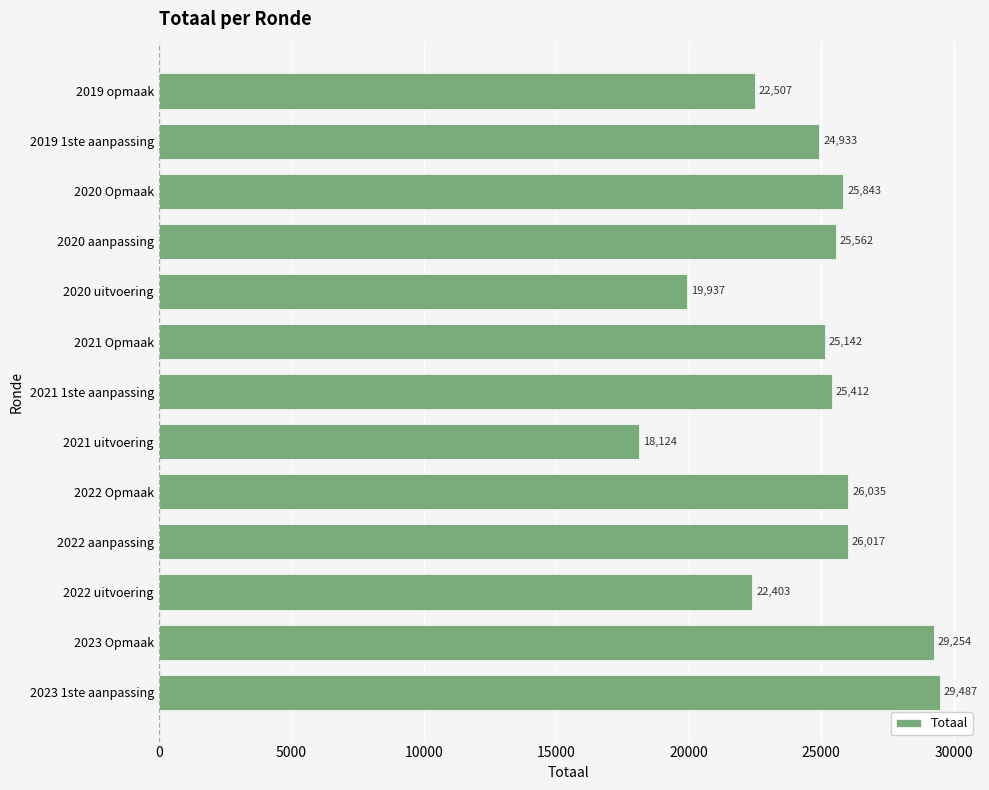

Approximately how many times larger is the value at 2021 1ste aanpassing compared to 2020 uitvoering?

1.3